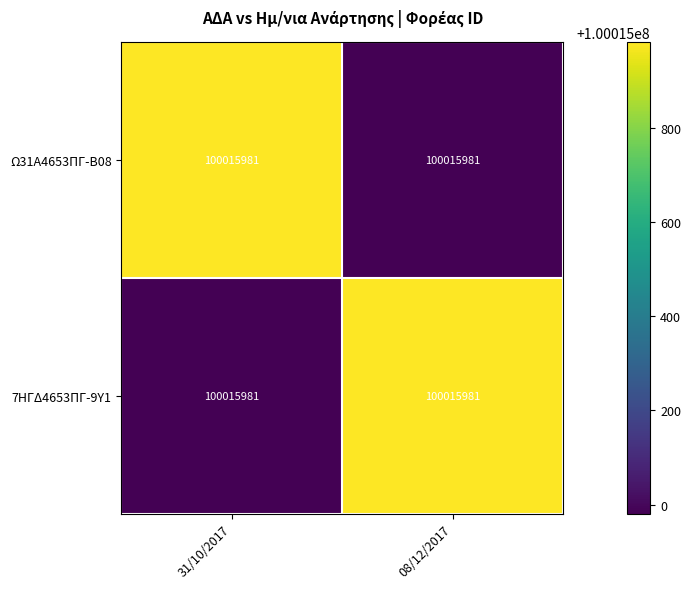

How many distinct data groups are displayed?

2